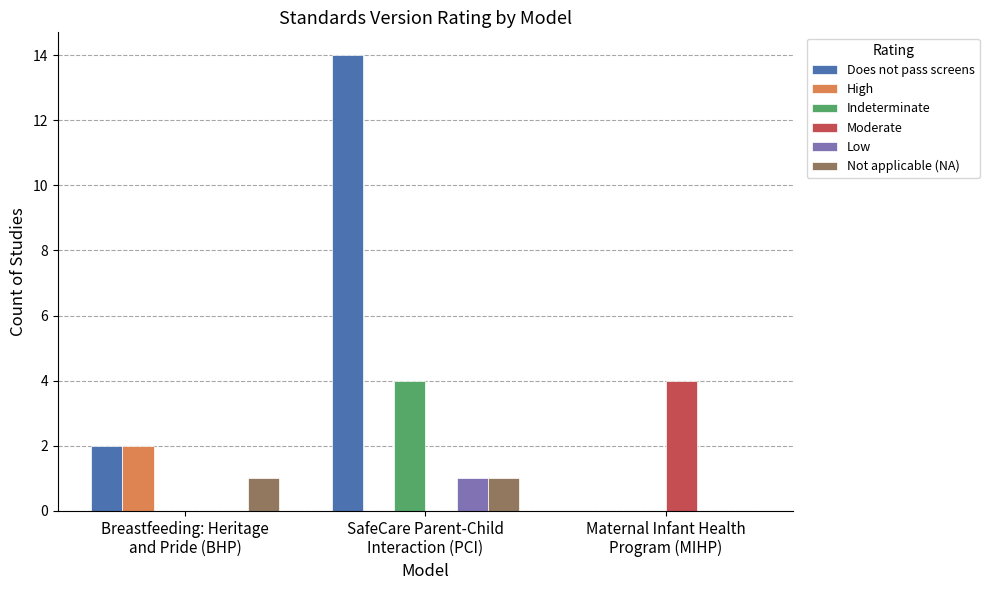

Are the bars grouped side by side (vs. stacked)?

Yes